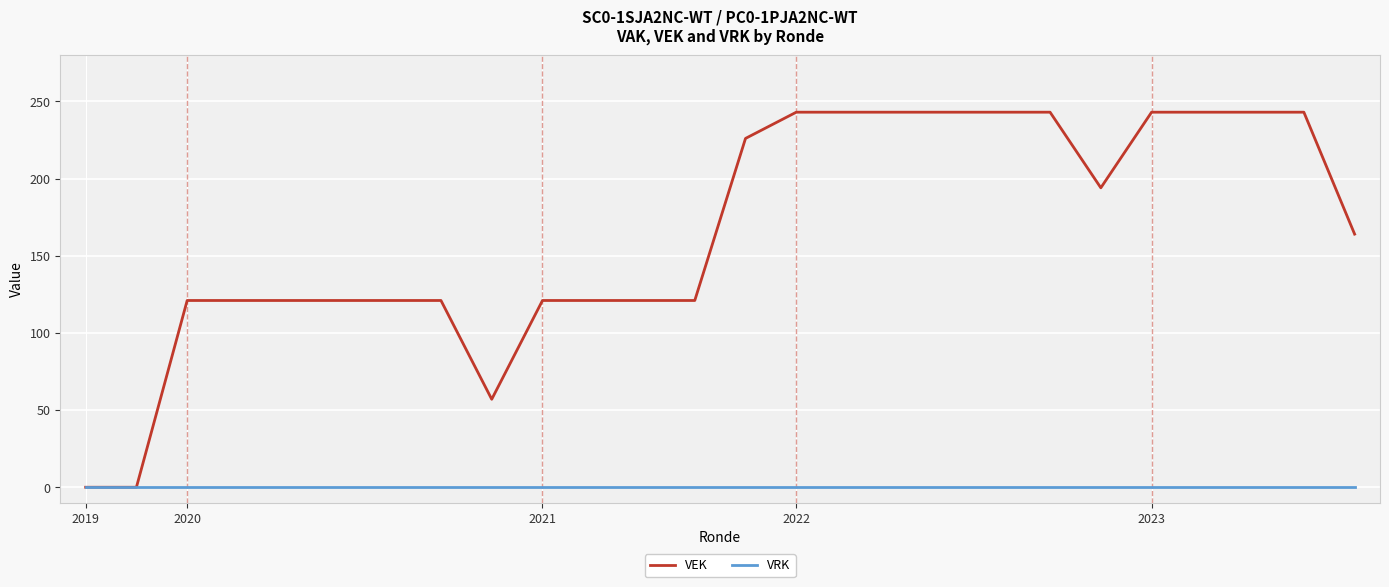

What is the maximum value for VEK?

243